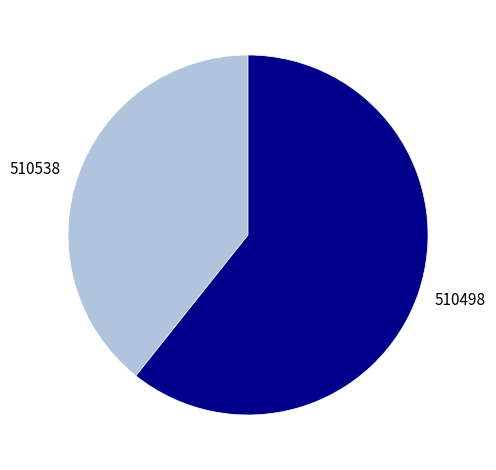

Which category accounts for the majority?

510498